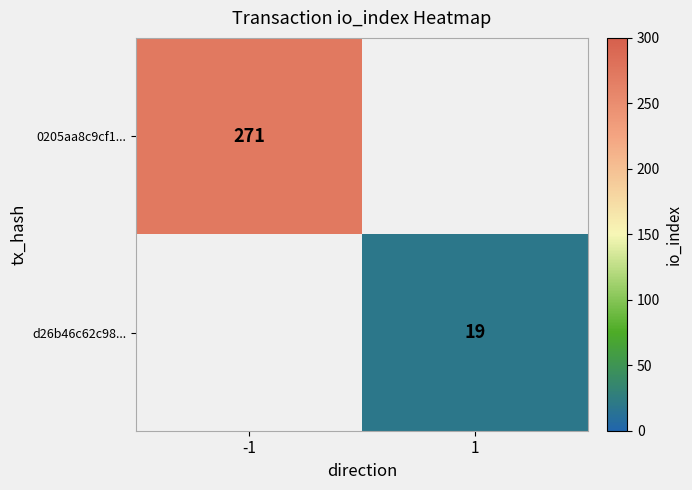

True or false: d26b46c62c98... has a value of 26 at 1.

False